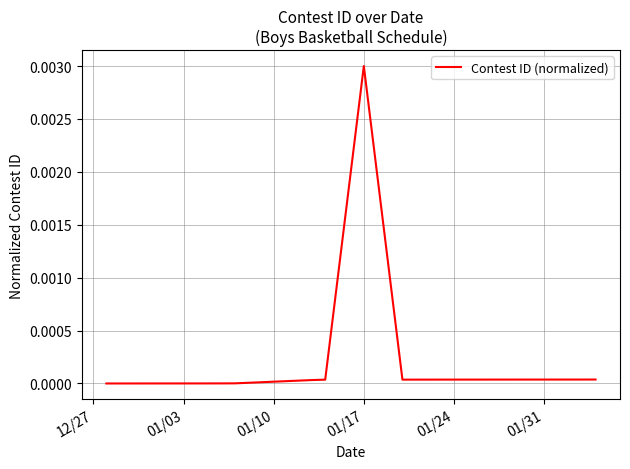

Does the chart have visible grid lines?

Yes